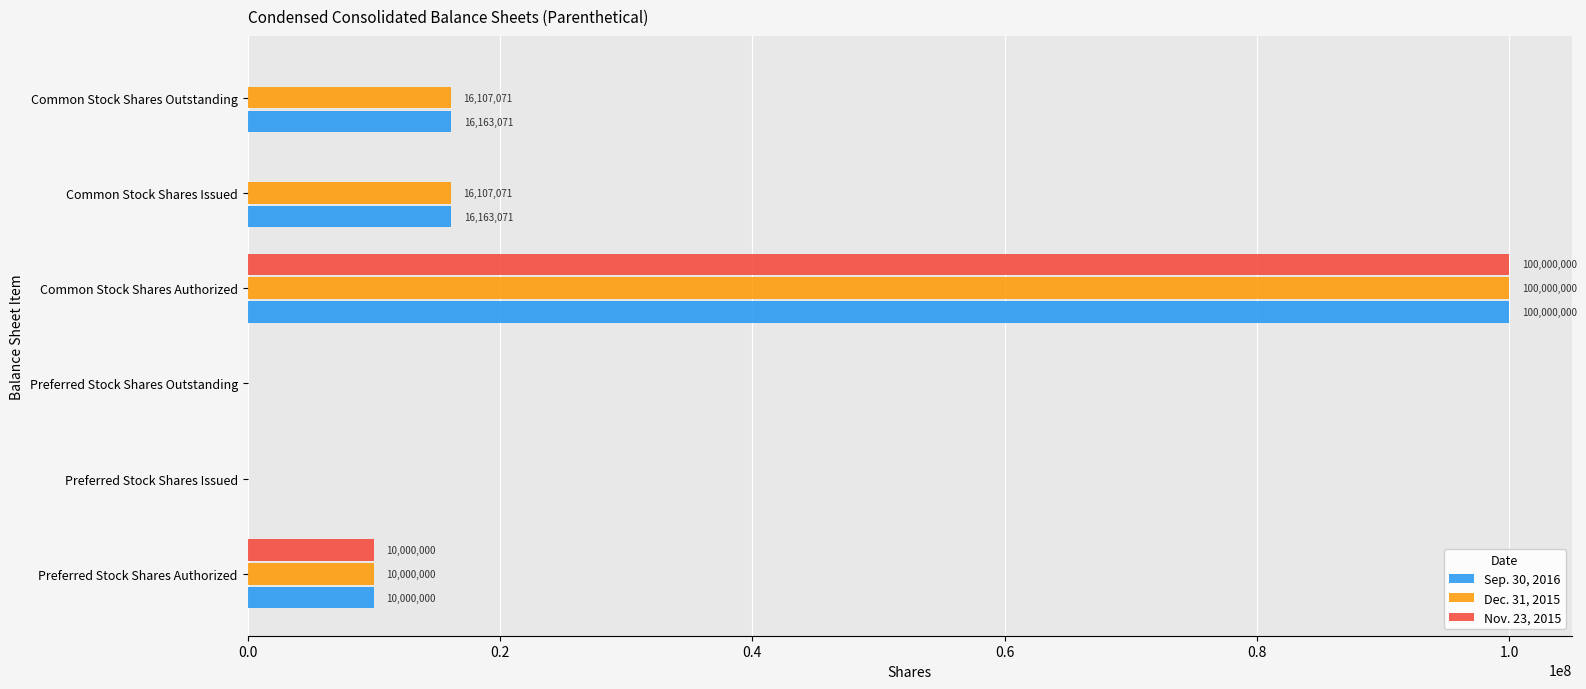

The value of Dec. 31, 2015 at Common Stock Shares Issued is 16107071. True or false?

True